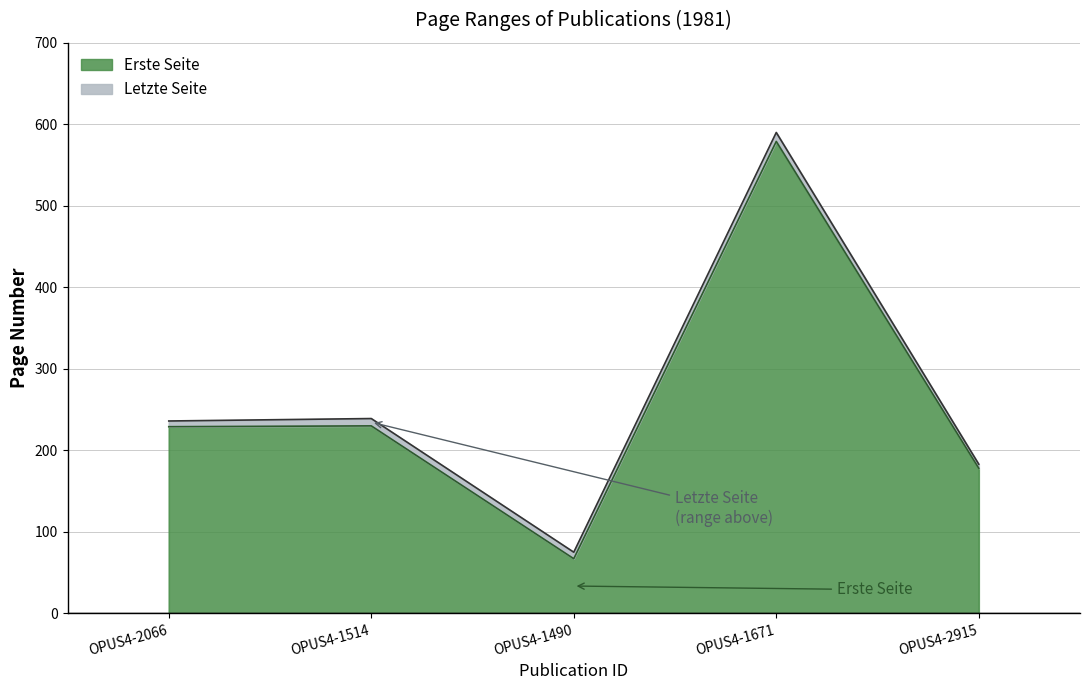

What is the label of the 4th point from the left?

OPUS4-1671